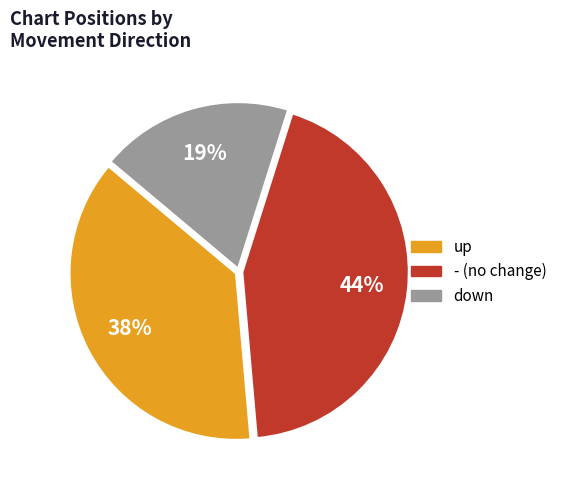

Rank the categories by value from lowest to highest.

down, up, -